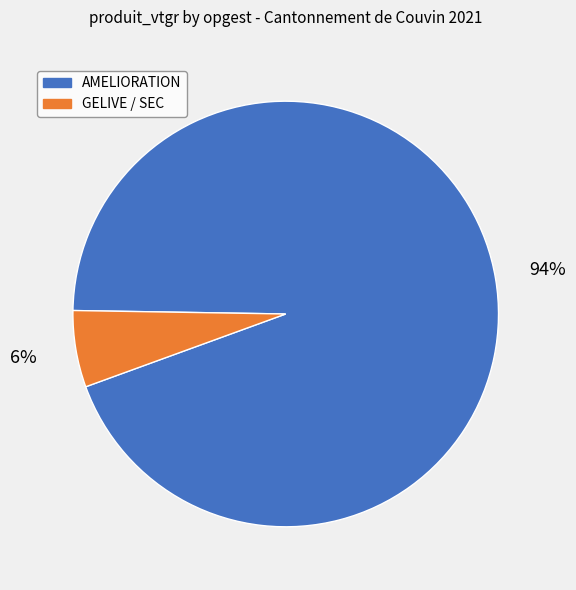

Is there a majority slice in this chart?

Yes